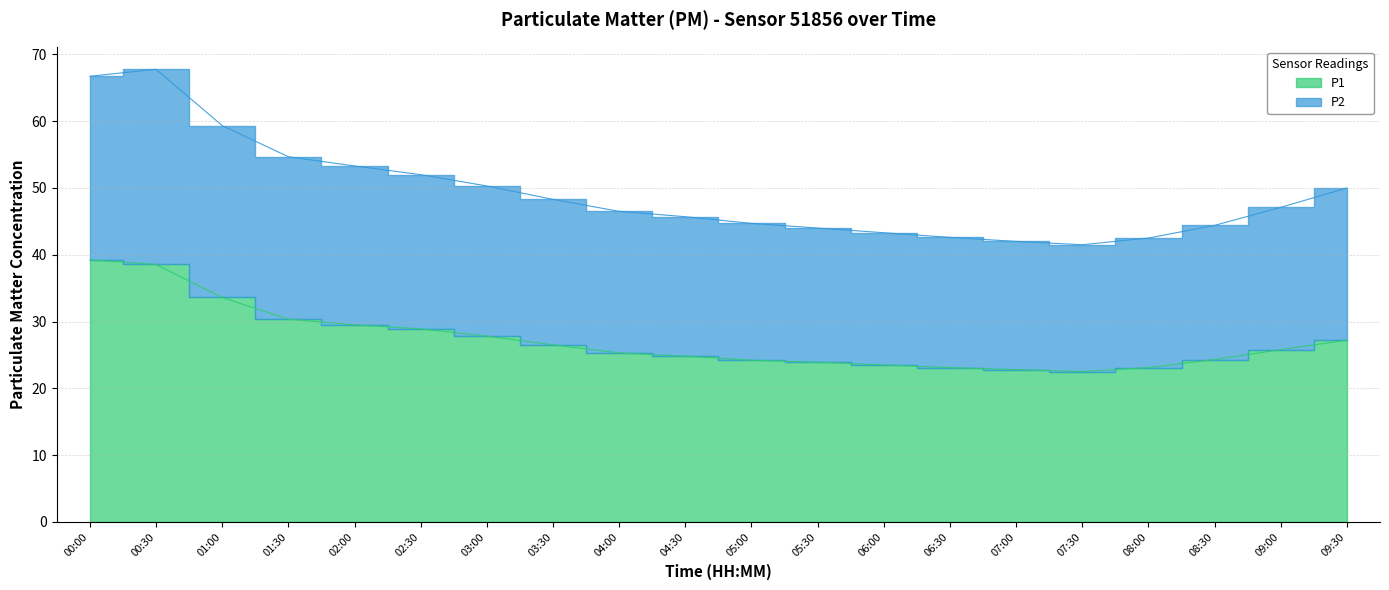

What is the difference between the second highest and second lowest values in the P1 series?

15.7